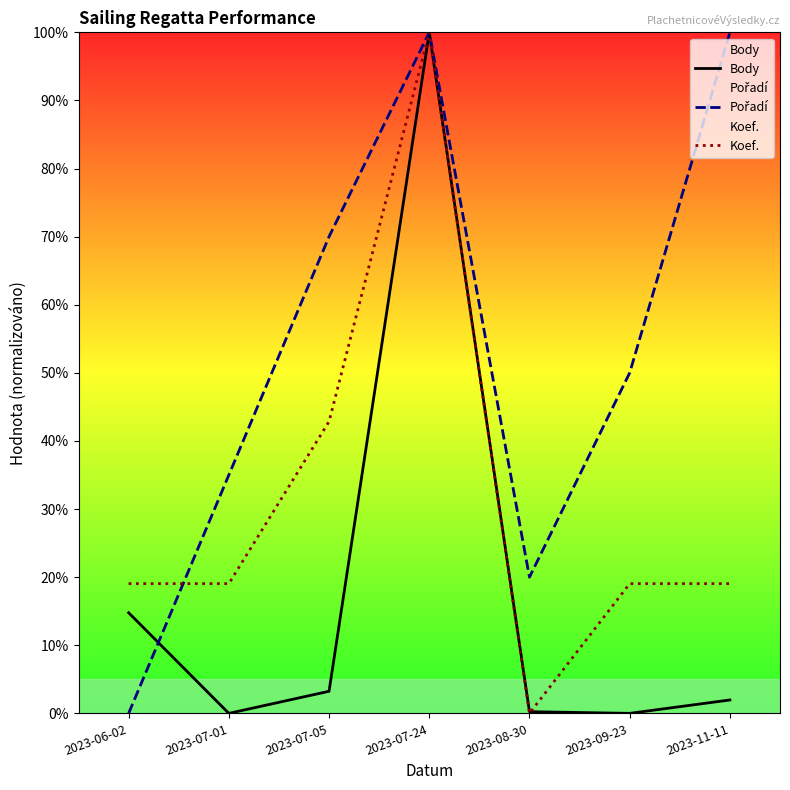

In Body, how many points are higher than both neighbors (excluding endpoints)?

1